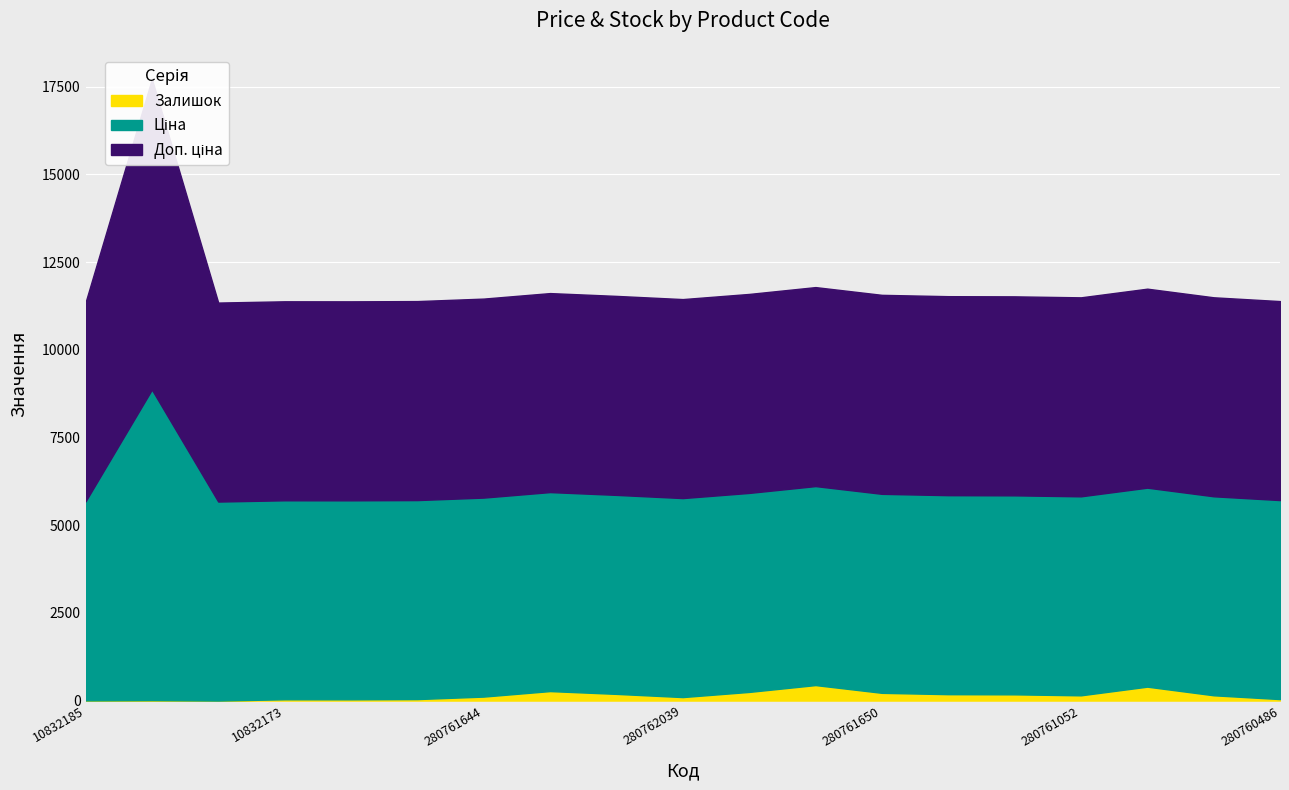

How many interior local peaks does the Доп. ціна series have?

1